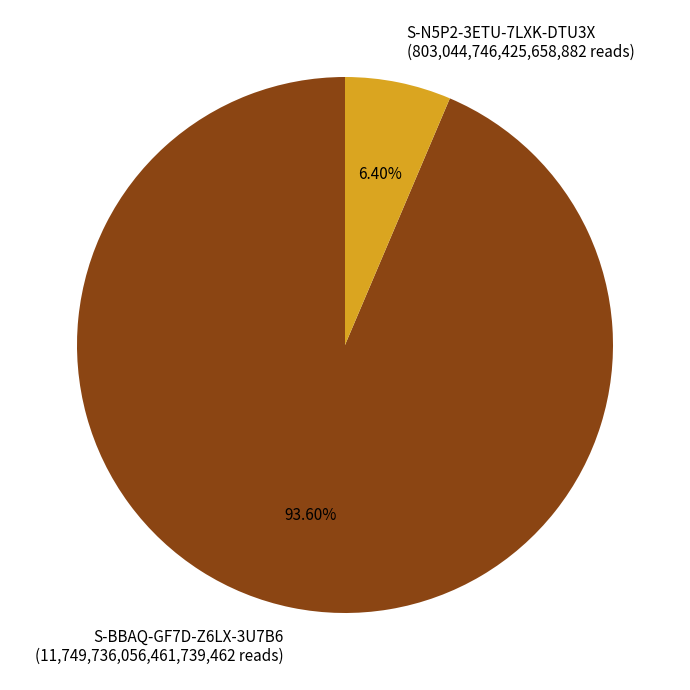

What is the total percentage of S-N5P2-3ETU-7LXK-DTU3X and S-BBAQ-GF7D-Z6LX-3U7B6?

100.0%